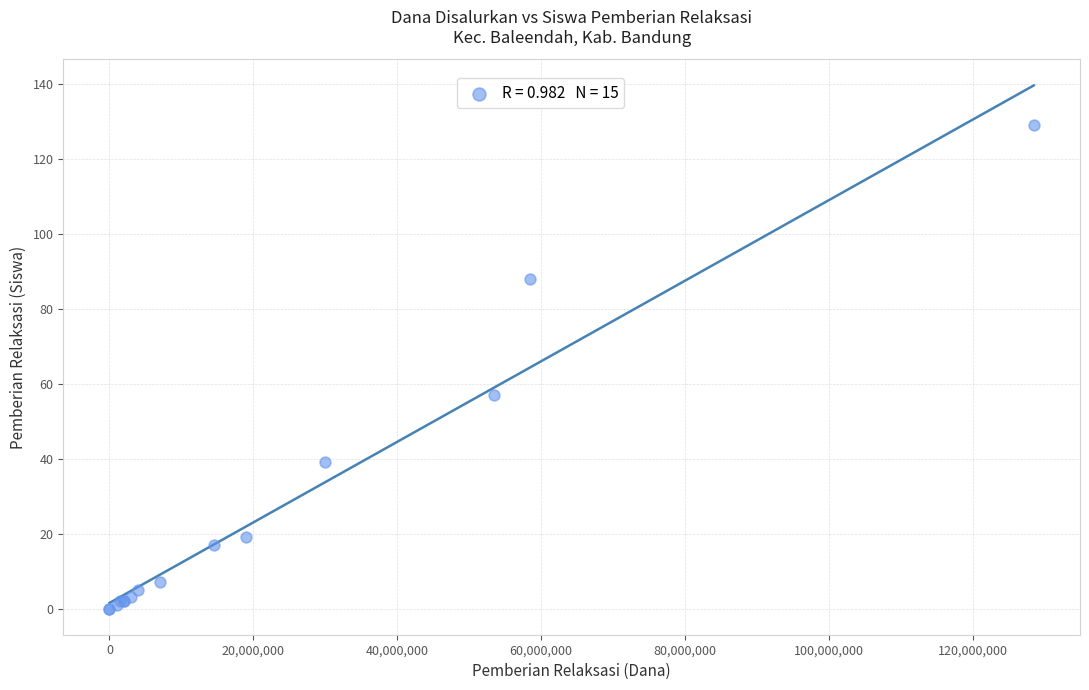

What Y value in the scatter plot is closest to 64?

57